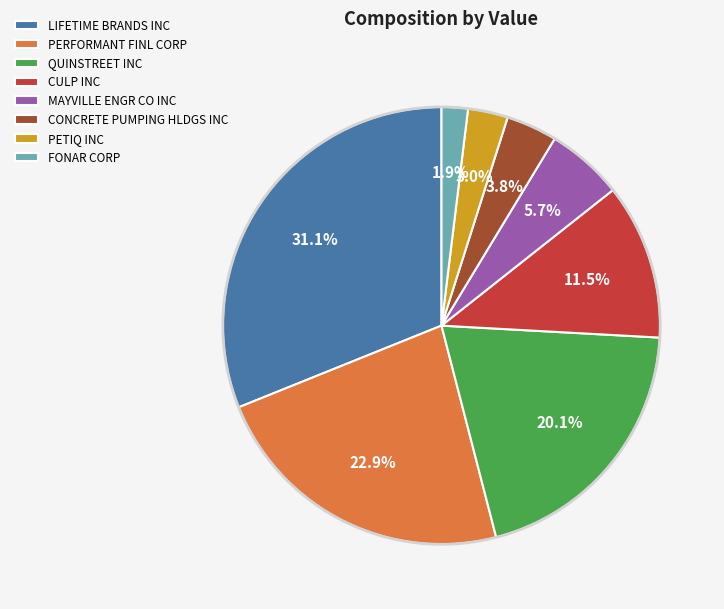

Which has a higher value, CULP INC or FONAR CORP?

CULP INC